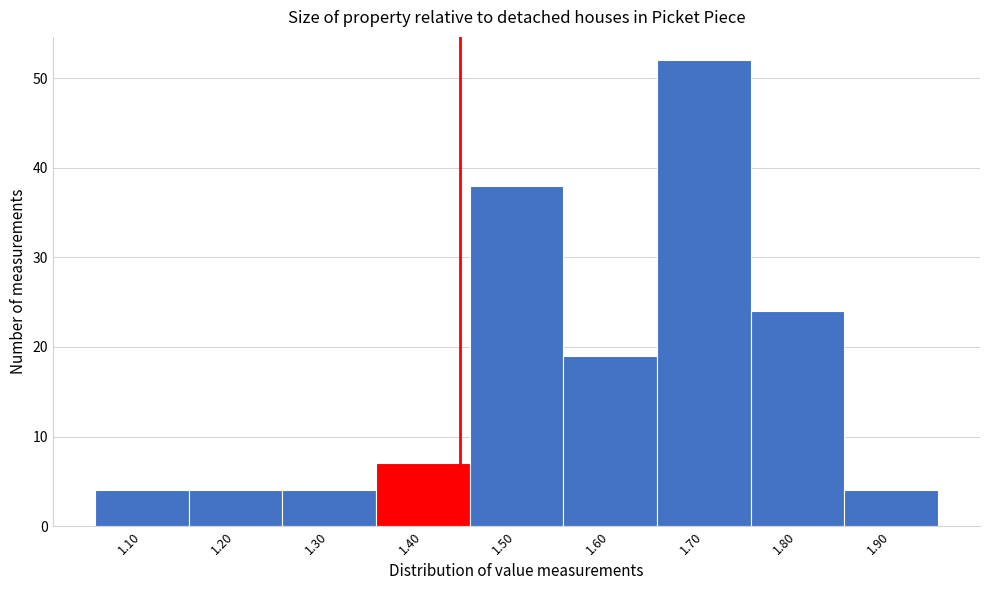

Reading left to right, extract all data points from this chart.

4	4	4	7	38	19	52	24	4